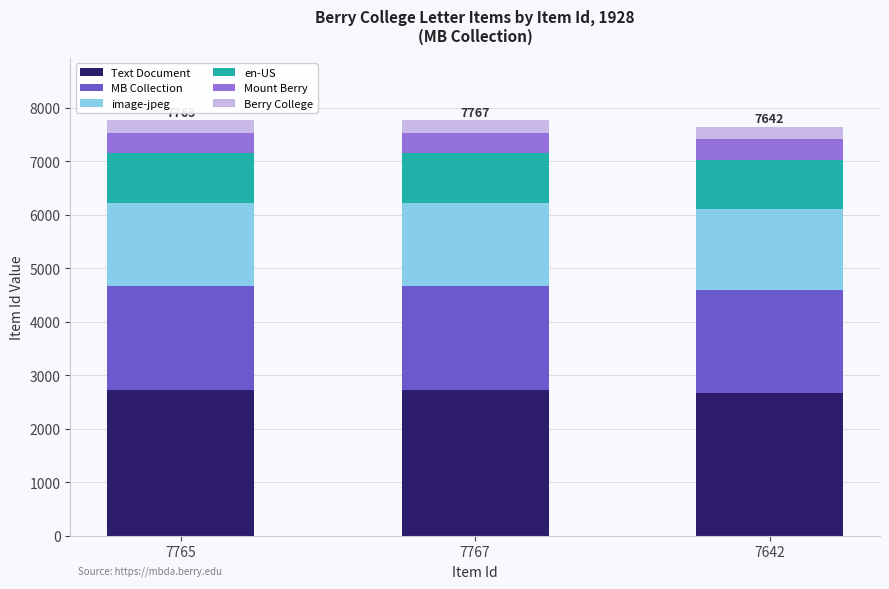

What is the total value across all series at 7767?

7766